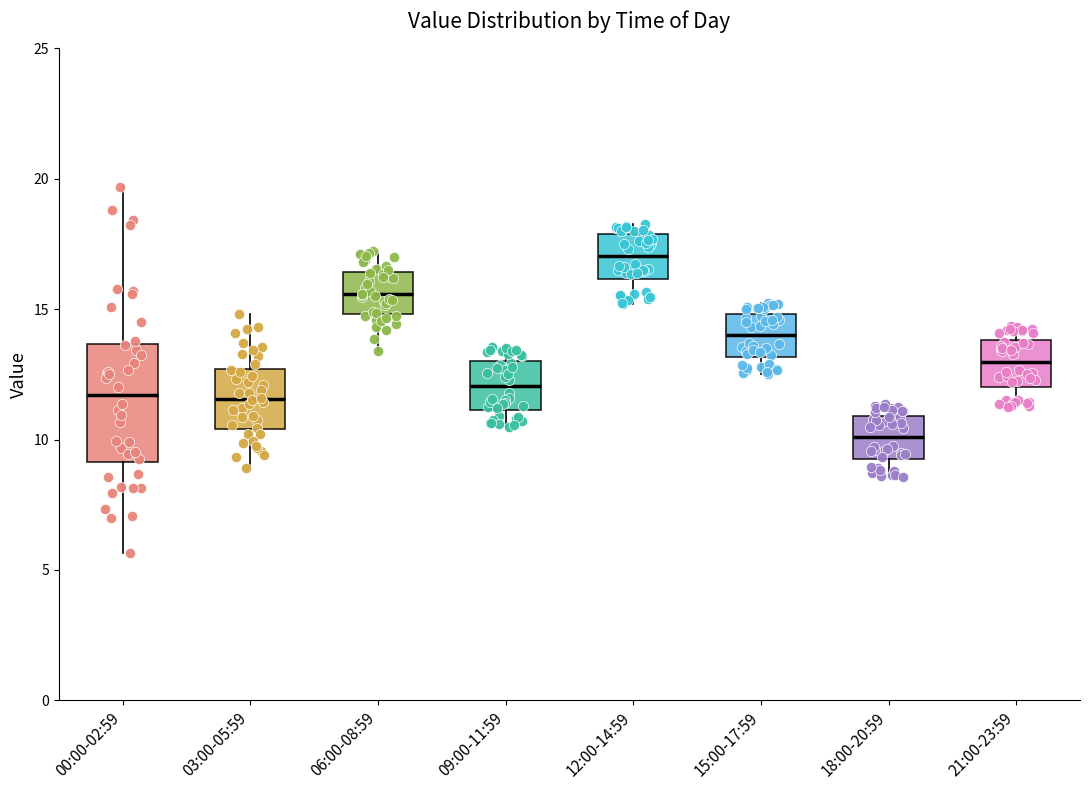

Reading left to right, transcribe this box plot: for each box, give where its median line is, the range the box spans, and where its two whiskers end, as read against the y-axis. The values are not printed on the chart, so give them approximately, as read against the axis.

00:00-02:59: median 11.5, box 9.0 to 13.5, whiskers 5.5 to 19.5
03:00-05:59: median 11.5, box 10.5 to 12.5, whiskers 9.0 to 15.0
06:00-08:59: median 15.5, box 15.0 to 16.5, whiskers 13.5 to 17.5
09:00-11:59: median 12.0, box 11.0 to 13.0, whiskers 10.5 to 13.5
12:00-14:59: median 17.0, box 16.0 to 18.0, whiskers 15.0 to 18.5
15:00-17:59: median 14.0, box 13.0 to 15.0, whiskers 12.5 to 15.5
18:00-20:59: median 10.0, box 9.5 to 11.0, whiskers 8.5 to 11.5
21:00-23:59: median 13.0, box 12.0 to 14.0, whiskers 11.5 to 14.5